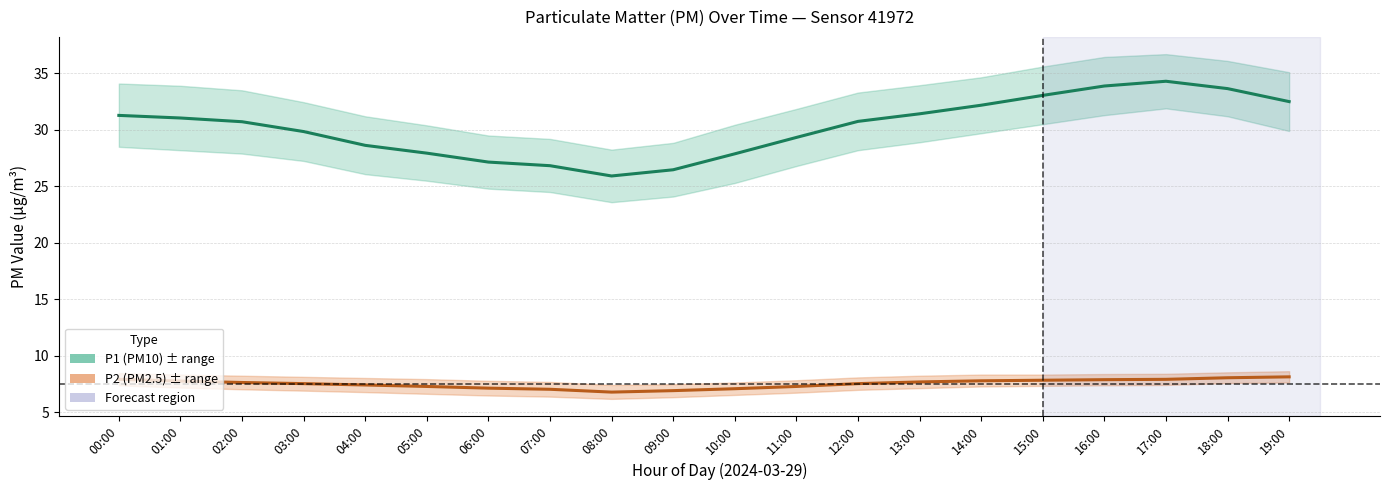

At which category does the chart reach its minimum across all series?

08:00